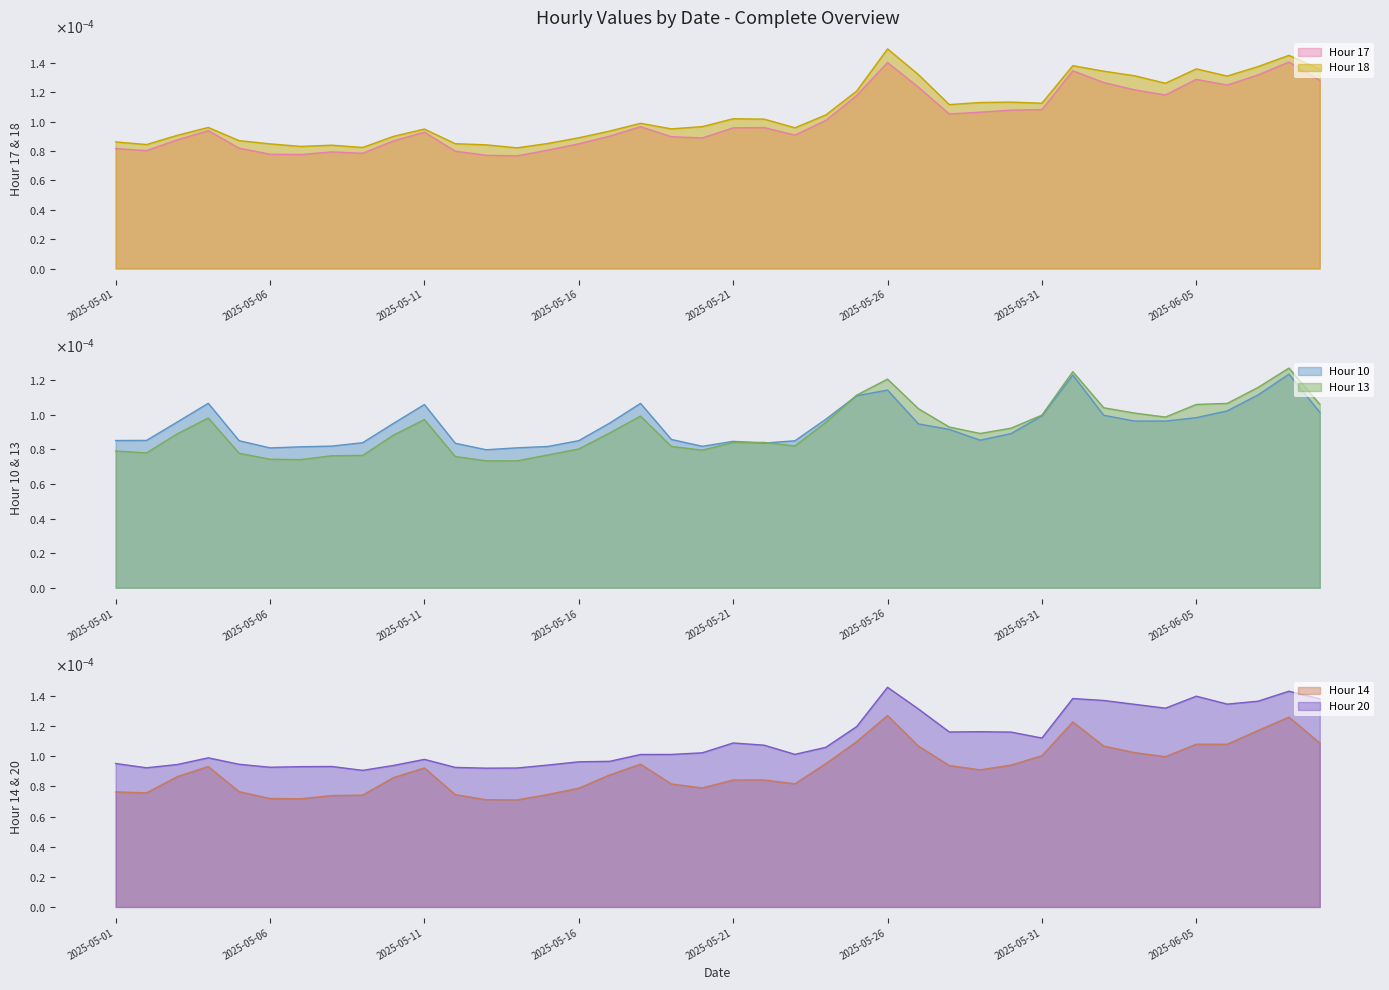

True or false: Hour 17 and Hour 10 cross at least once.

True